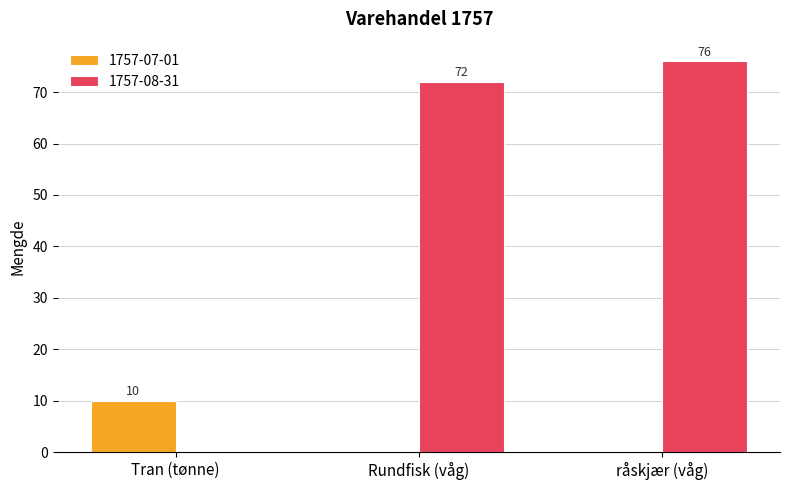

Between Tran (tønne) and råskjær (våg), which series saw the biggest shift?

1757-08-31